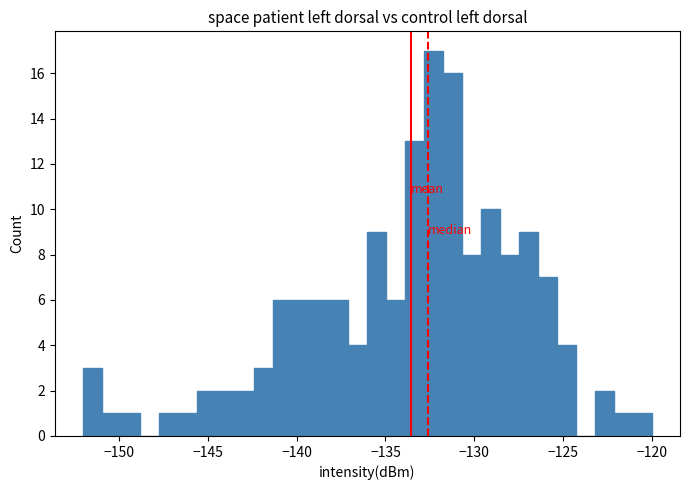

Read against the x-axis, roughly where is the centre of the tallest bar?

-132.5